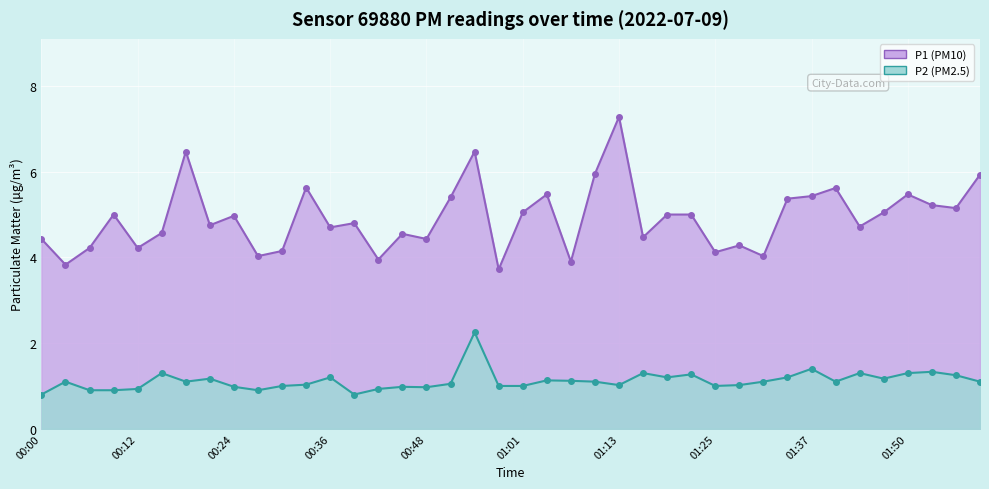

Reading left to right, transcribe all the data shown in this chart.

P1: 4.4	3.8	4.2	5.0	4.2	4.6	6.5	4.8	5.0	4.0	4.2	5.6	4.7	4.8	4.0	4.5	4.4	5.4	6.5	3.7	5.0	5.5	3.9	6.0	7.3	4.5	5.0	5.0	4.1	4.3	4.0	5.4	5.4	5.6	4.7	5.0	5.5	5.2	5.2	5.9
P2: 0.8	1.1	0.9	0.9	0.9	1.3	1.1	1.2	1.0	0.9	1.0	1.0	1.2	0.8	0.9	1.0	1.0	1.1	2.2	1.0	1.0	1.1	1.1	1.1	1.0	1.3	1.2	1.3	1.0	1.0	1.1	1.2	1.4	1.1	1.3	1.2	1.3	1.3	1.2	1.1